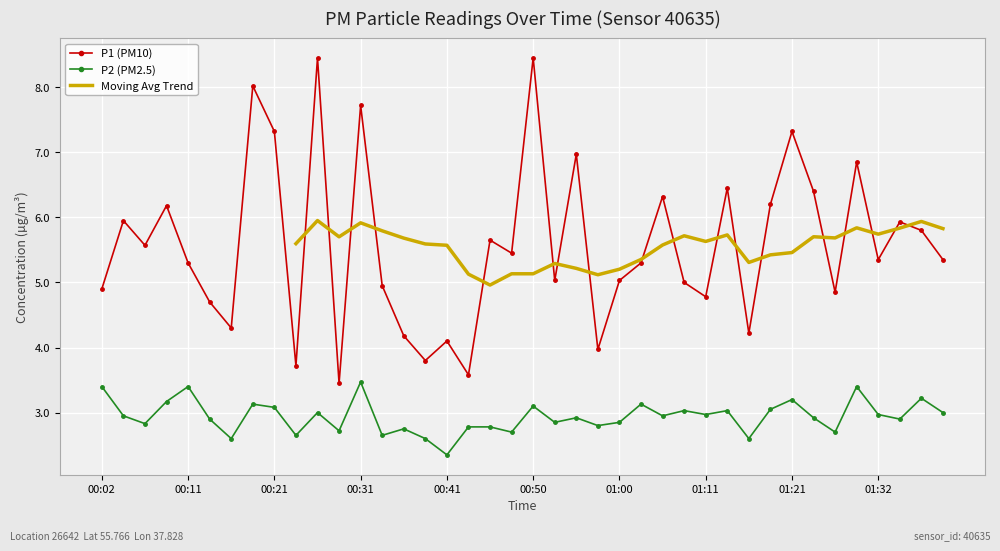

The P2 series shows 2.6 at 01:16. True or false?

True